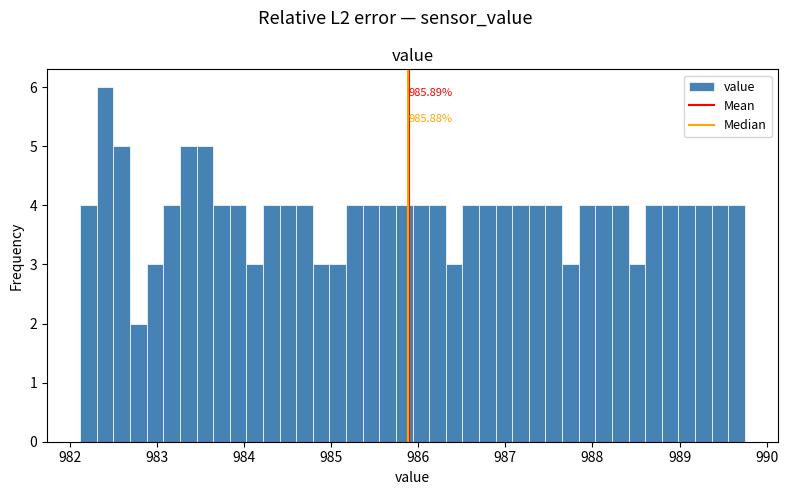

Read against the x-axis, roughly where is the centre of the tallest bar?

982.4